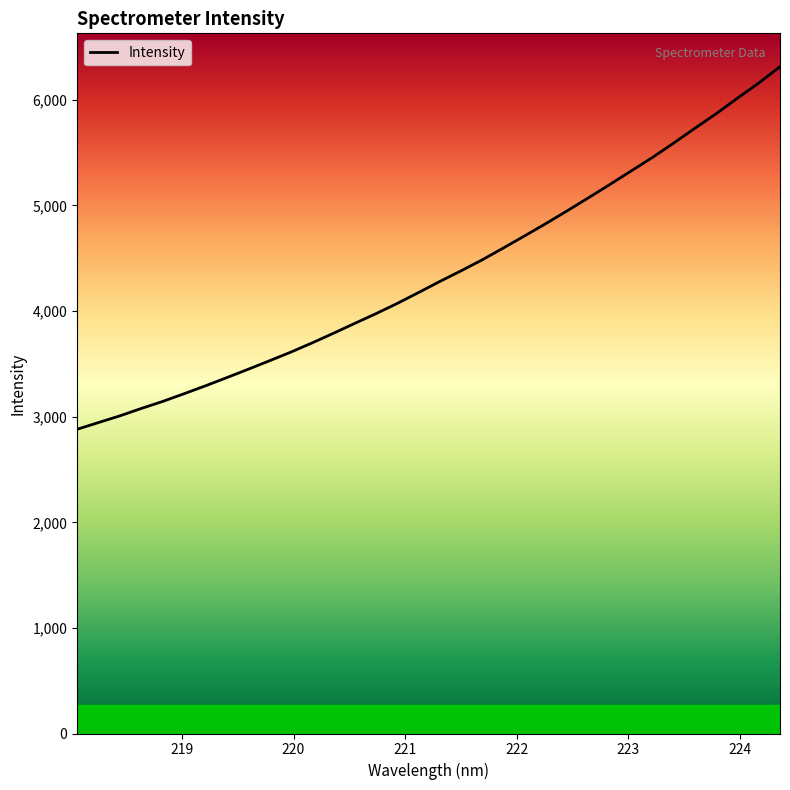

What is the difference between the maximum and minimum values?

3433.5